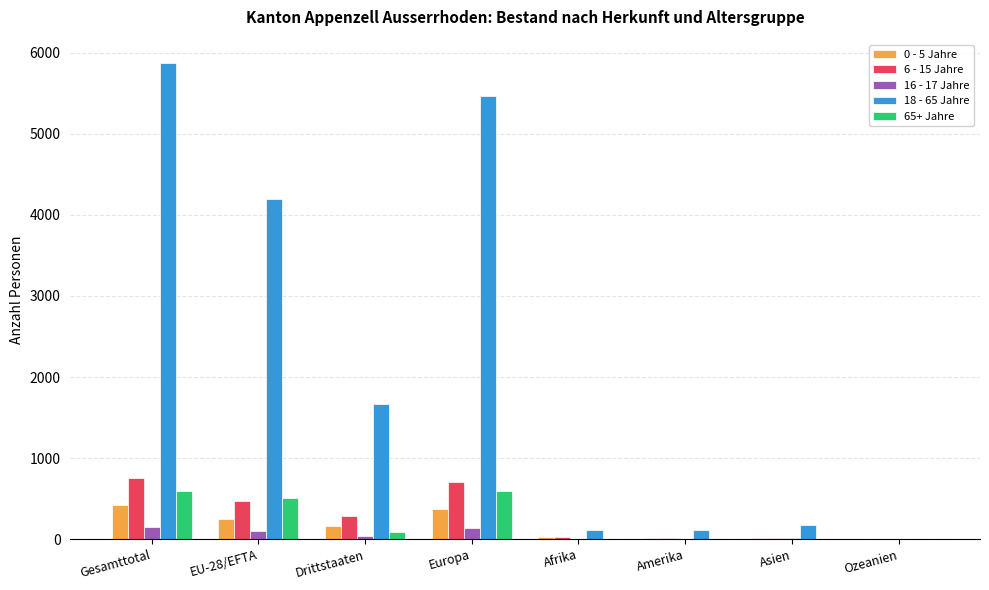

What are all the series names shown in the legend?

0 - 5 Jahre, 6 - 15 Jahre, 16 - 17 Jahre, 18 - 65 Jahre, 65+ Jahre